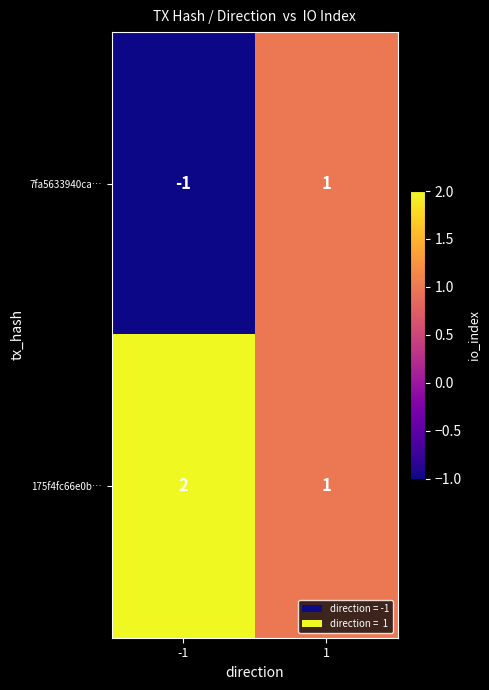

What is the sum of all 175f4fc66e0b… values?

3